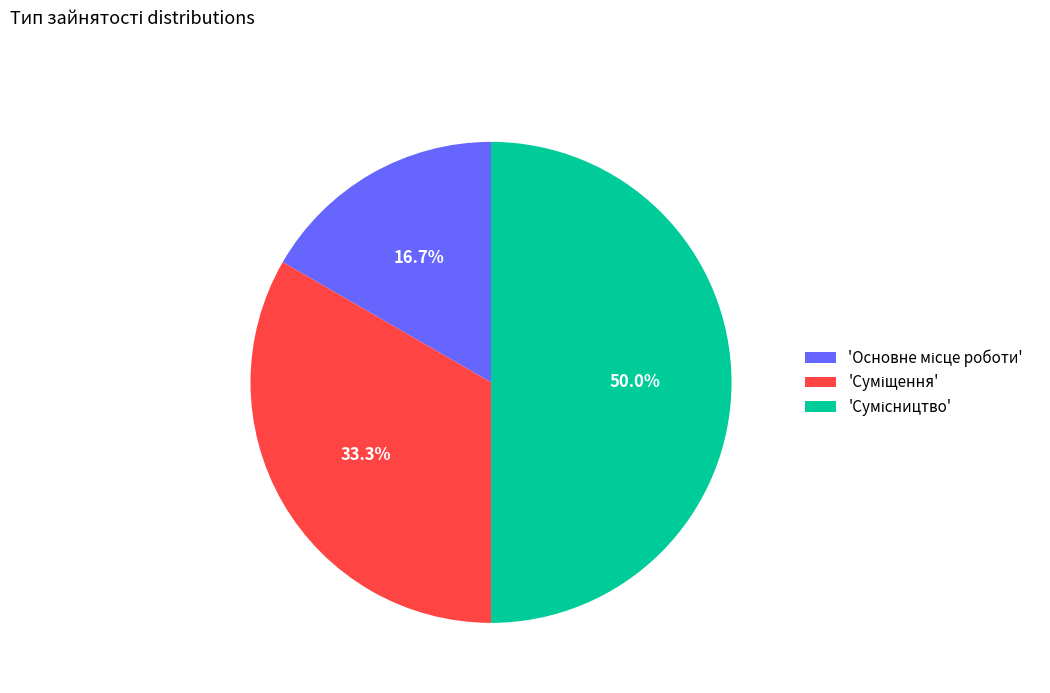

To the nearest percent, what is the average slice percentage?

33%